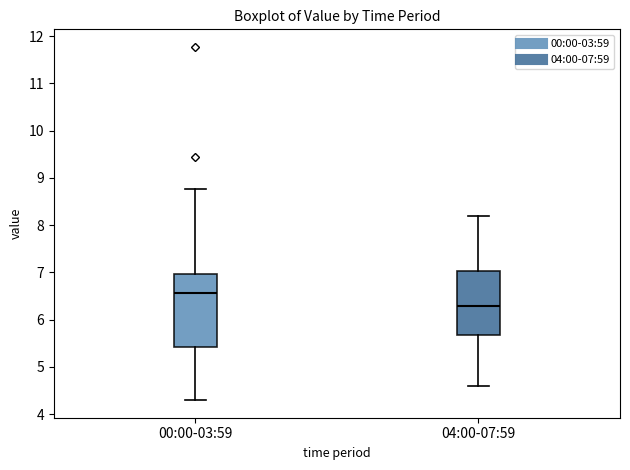

Reading left to right, transcribe this box plot: for each box, give where its median line is, the range the box spans, and where its two whiskers end, as read against the y-axis. The values are not printed on the chart, so give them approximately, as read against the axis.

00:00-03:59: median 6.6, box 5.4 to 7.0, whiskers 4.3 to 8.8
04:00-07:59: median 6.3, box 5.7 to 7.0, whiskers 4.6 to 8.2